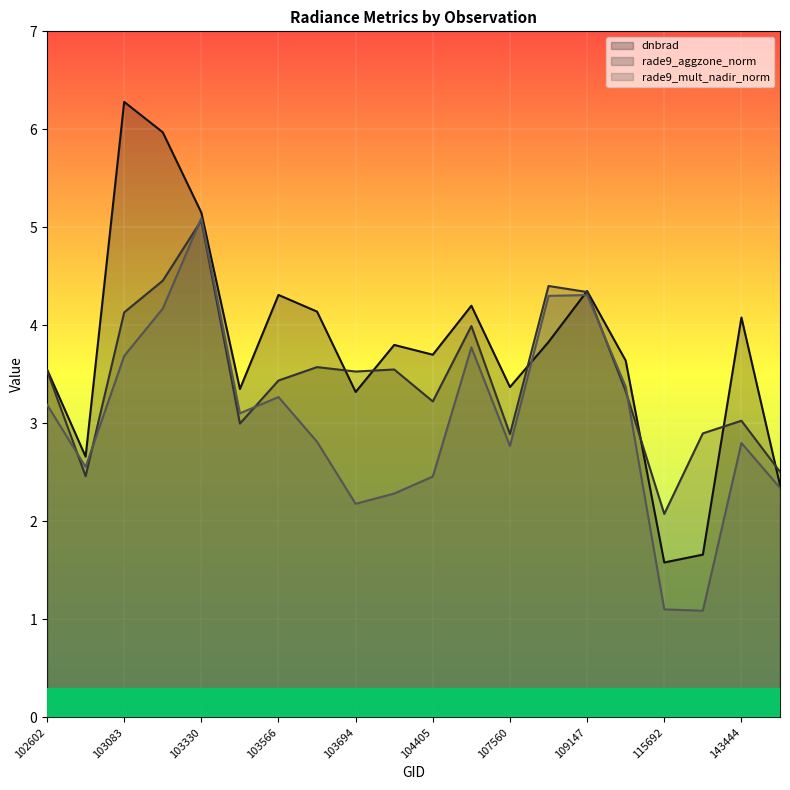

At 109147, list the series in order from smallest to largest.

rade9_mult_nadir_norm, rade9_aggzone_norm, dnbrad